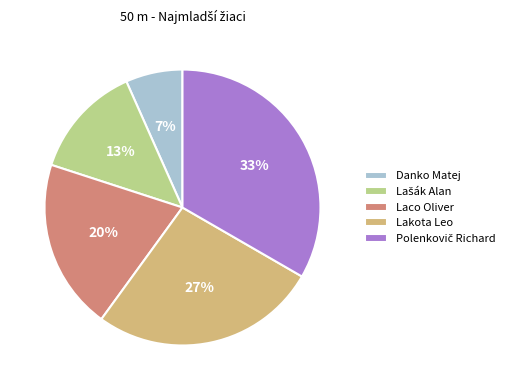

Count the number of slices in the pie.

5